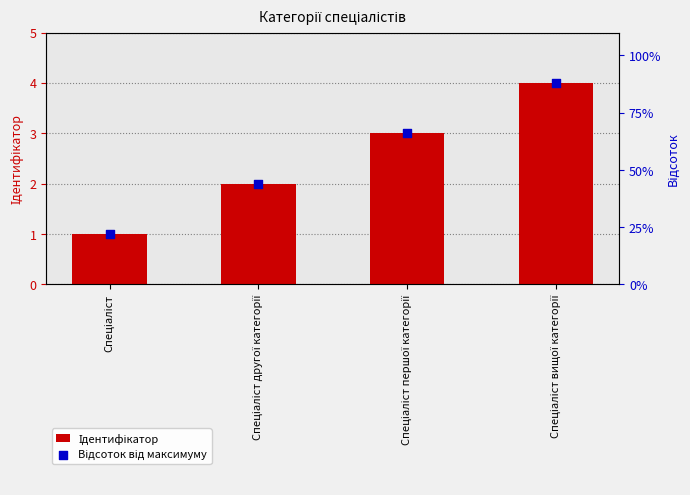

At which category is the sum across all series the highest?

Спеціаліст вищої категорії